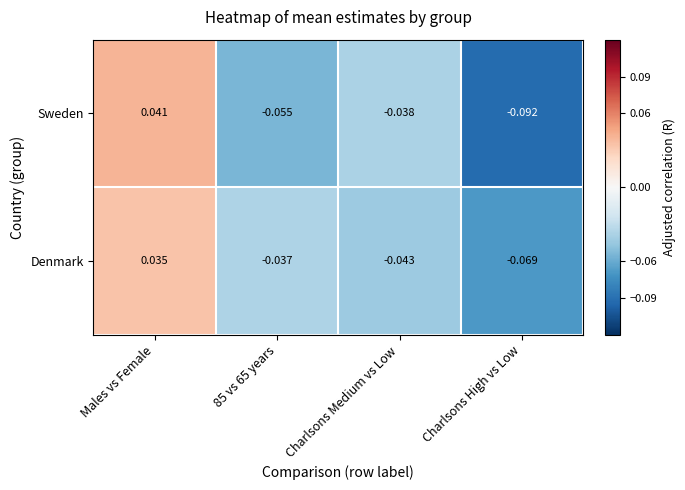

Which category has the highest value across all series?

Males vs Female